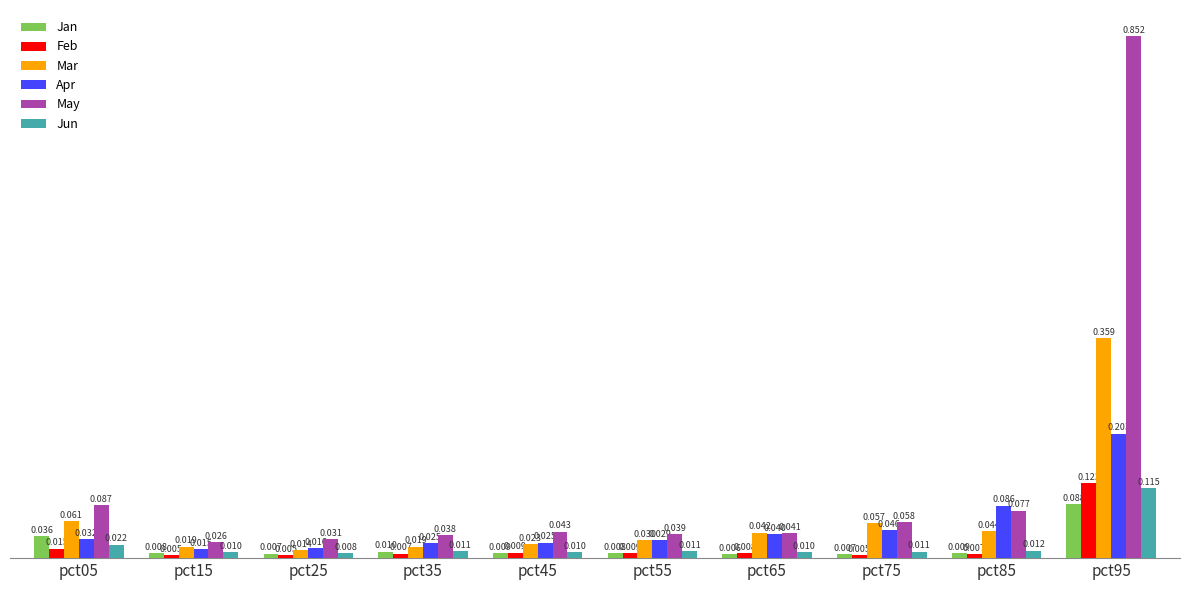

Is the value of Jun at pct95 greater than the value of Apr at pct25?

Yes